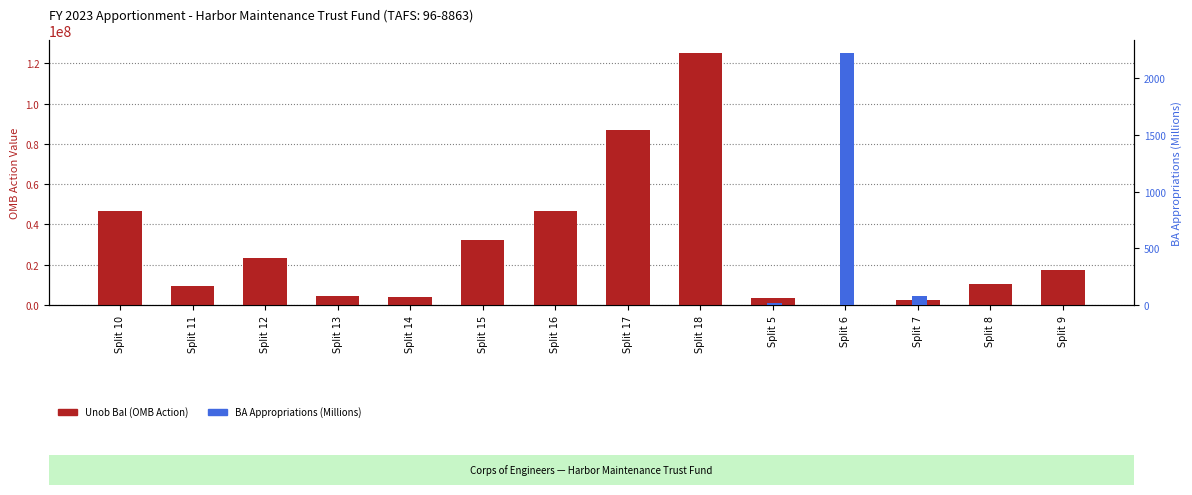

Which series has the widest spread of values?

Unob Bal (OMB Action)